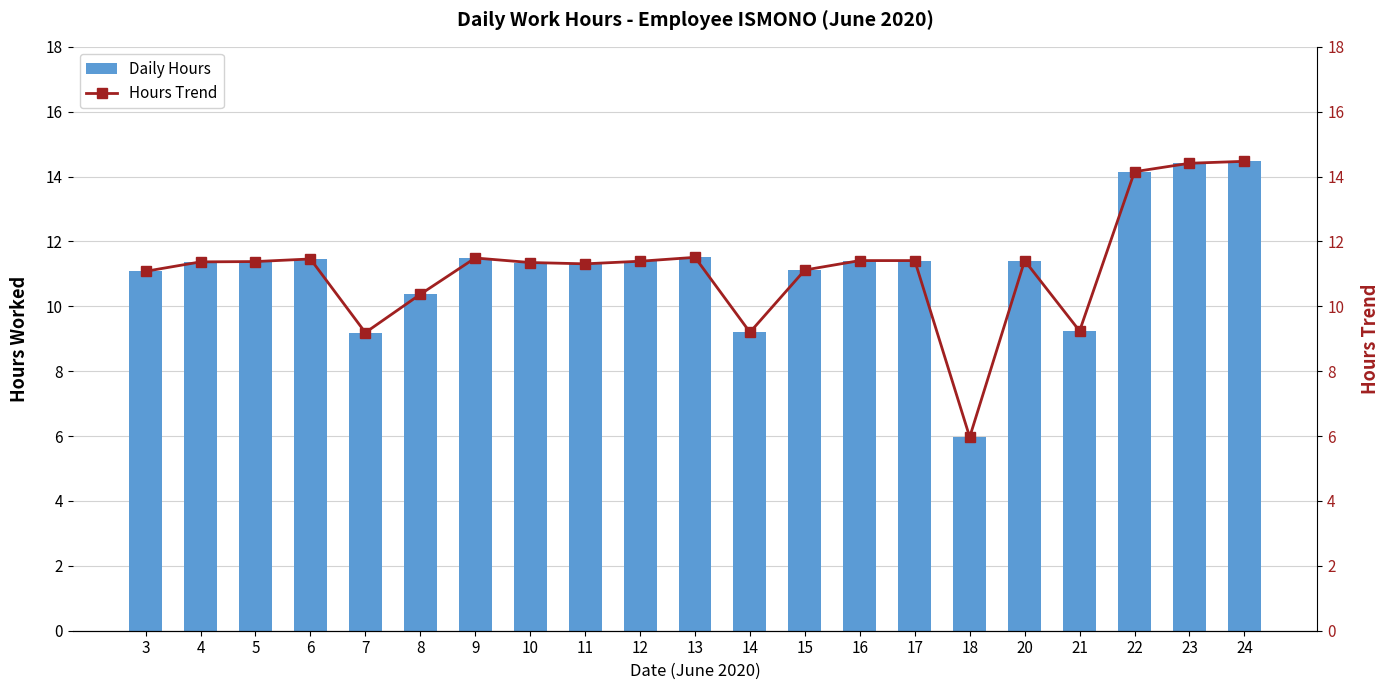

List the series in order of their peak value, highest first.

Daily Hours, Hours Trend